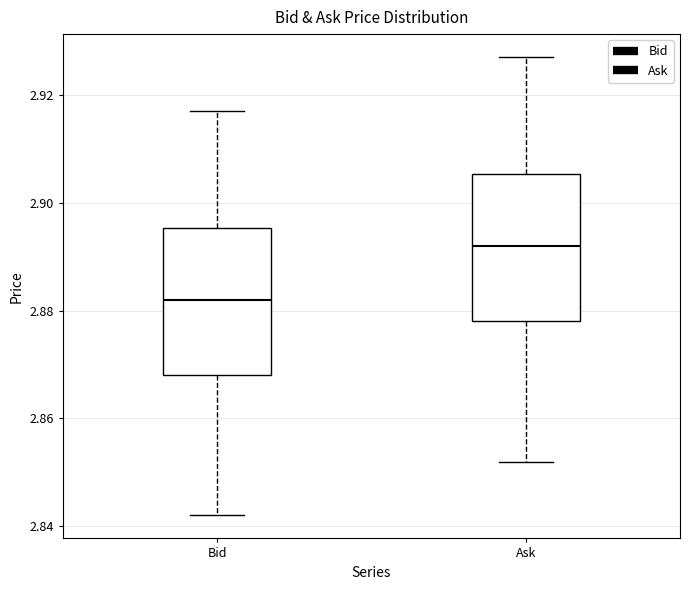

Reading left to right, transcribe this box plot: for each box, give where its median line is, the range the box spans, and where its two whiskers end, as read against the y-axis. The values are not printed on the chart, so give them approximately, as read against the axis.

Bid: median 2.882, box 2.868 to 2.896, whiskers 2.842 to 2.918
Ask: median 2.892, box 2.878 to 2.906, whiskers 2.852 to 2.928